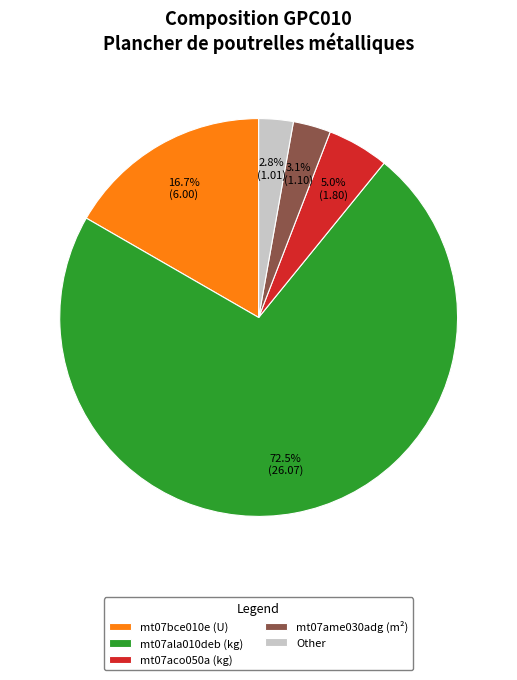

To the nearest percent, what is the difference between the largest and smallest slice percentages?

70%